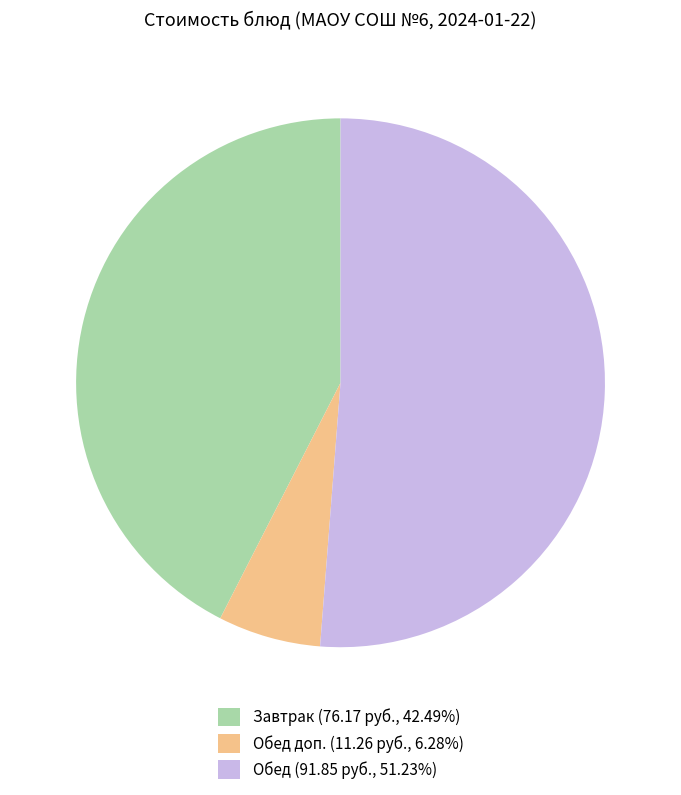

Is there any slice that represents more than half of the pie?

Yes